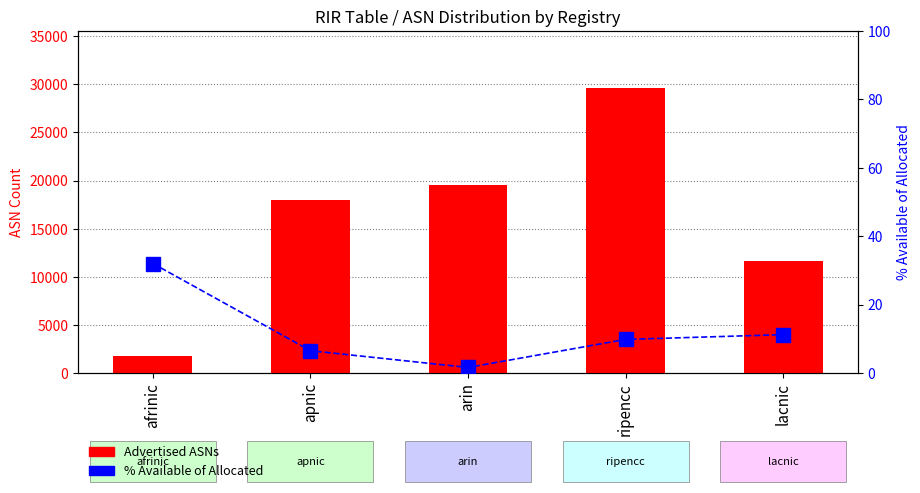

The value of Advertised ASNs at arin is 5468.7. True or false?

False